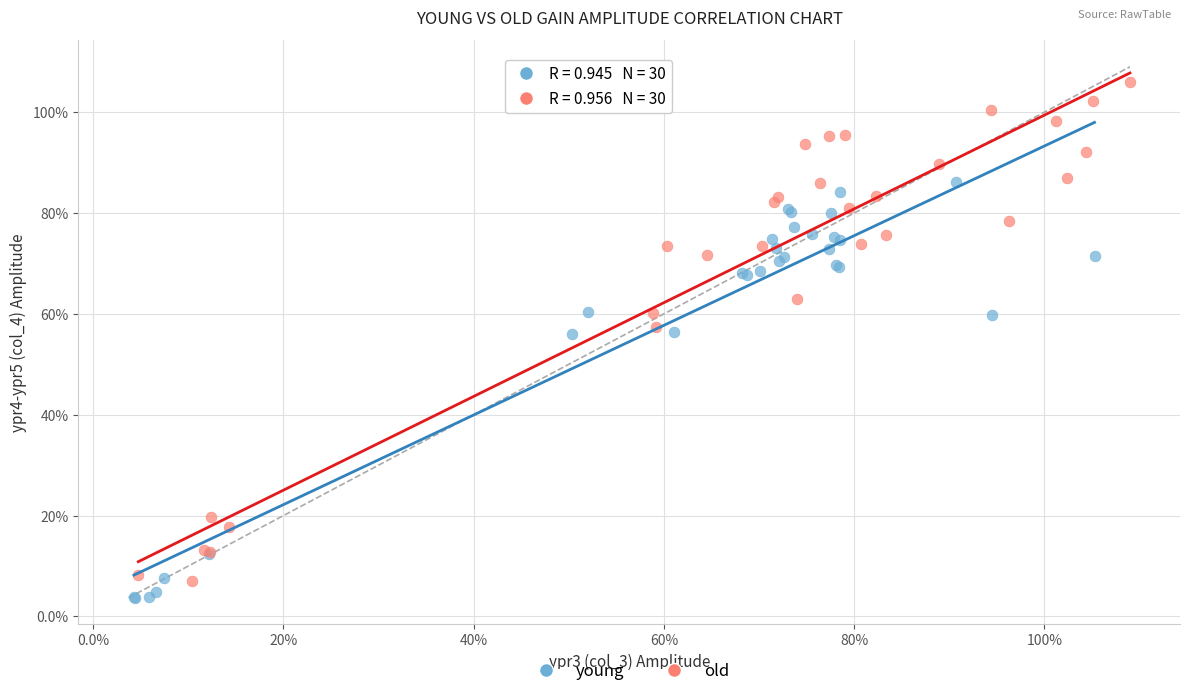

Which series contains the lowest Y value?

young